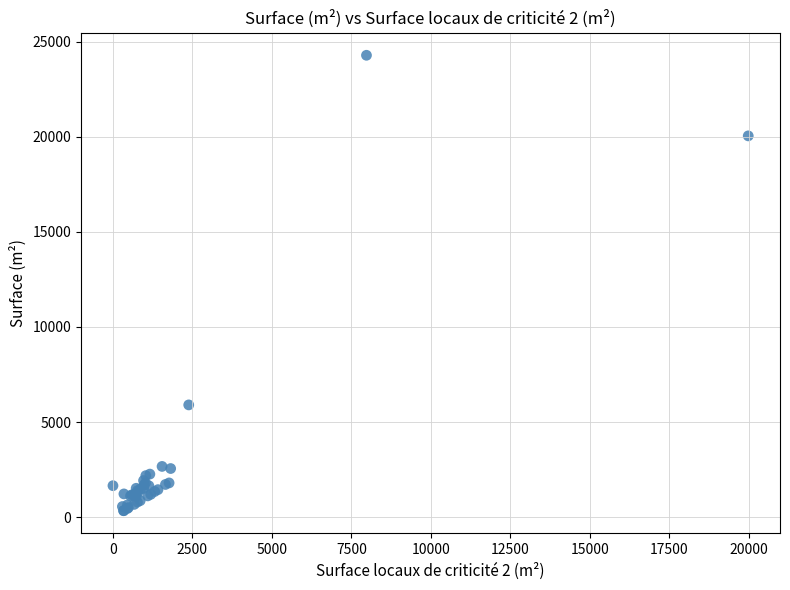

What Y value in the scatter plot is closest to 12313?

5901